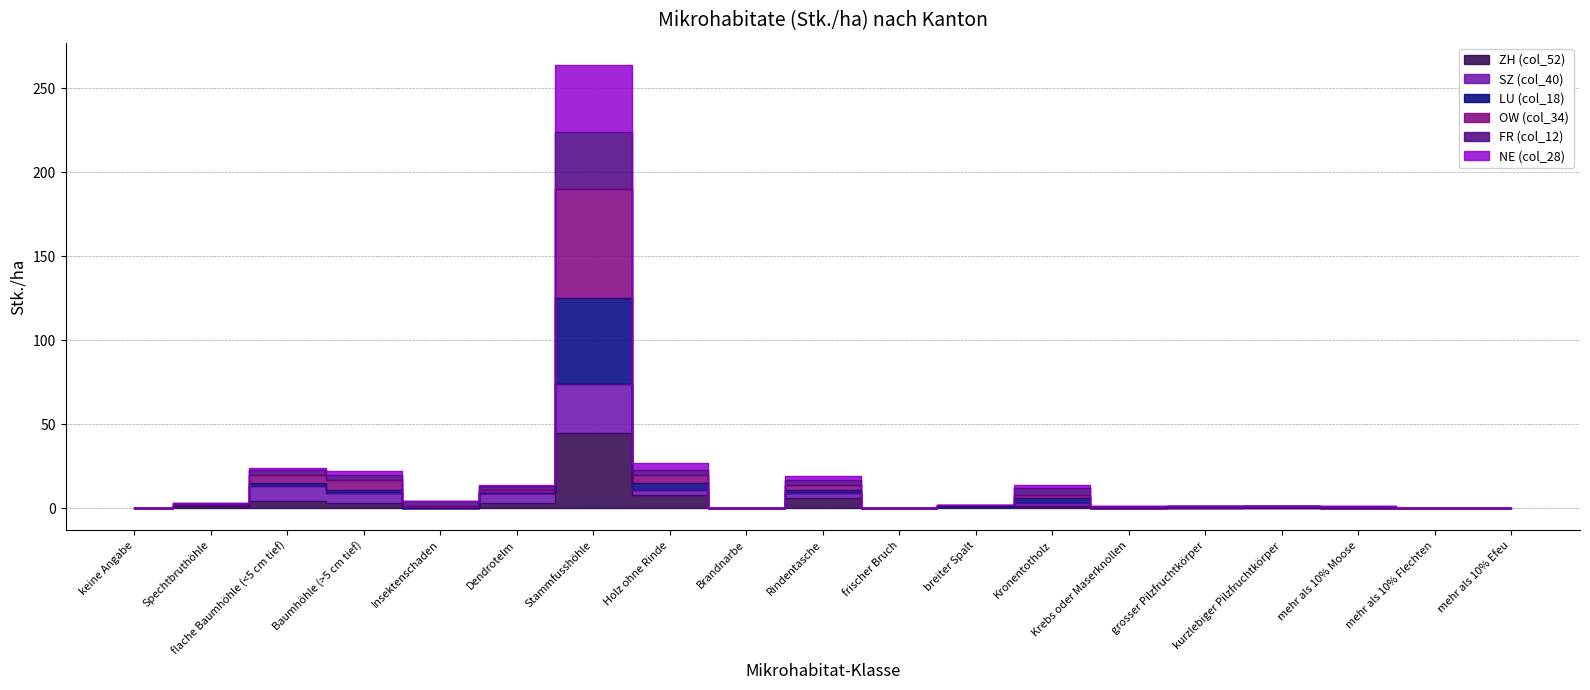

What position from the left is grosser Pilzfruchtkörper?

15